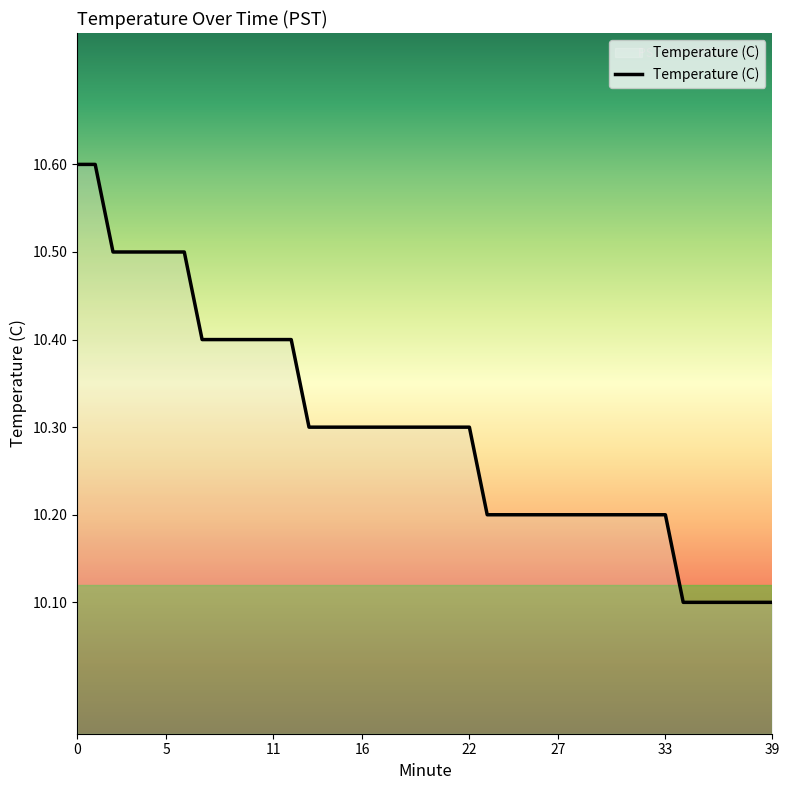

What is the difference between the maximum and minimum values?

0.5